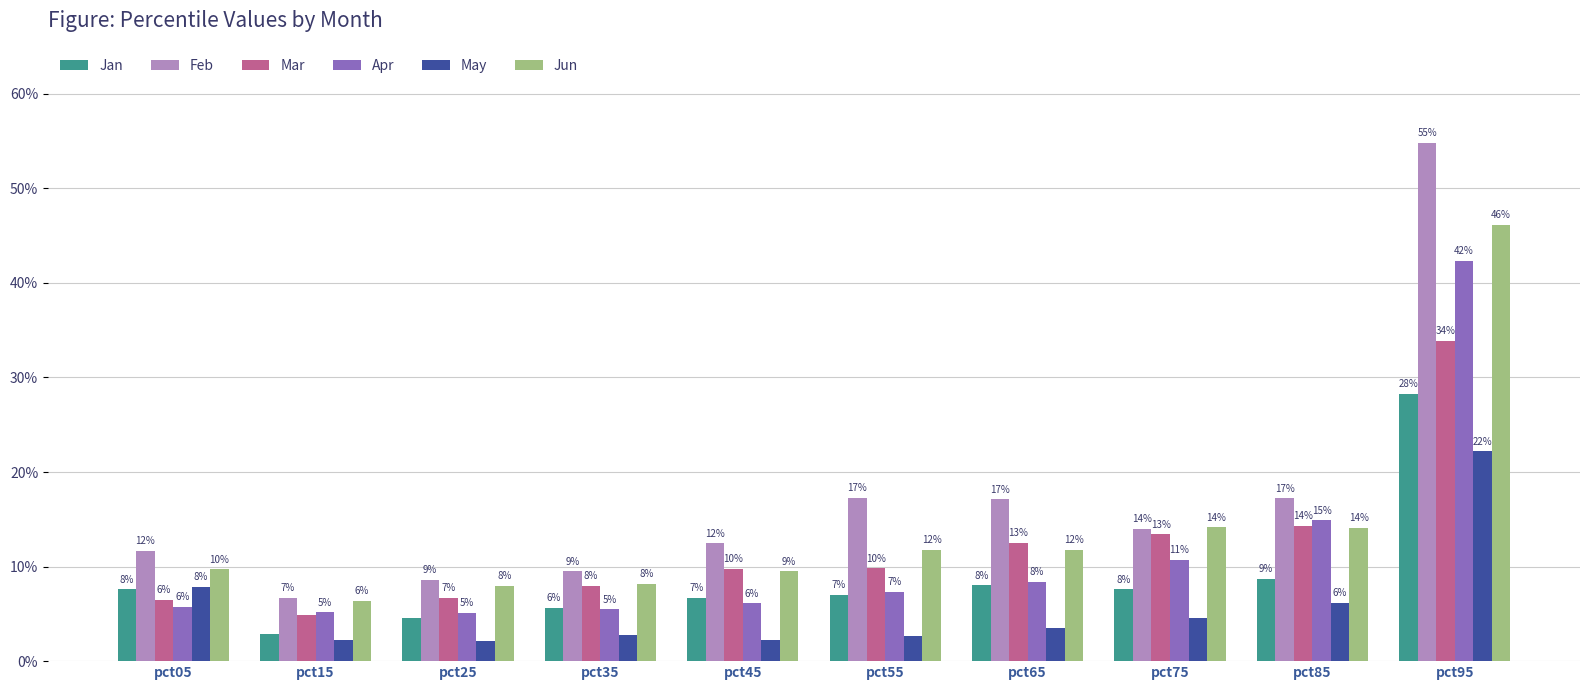

Does the chart contain any negative values?

No